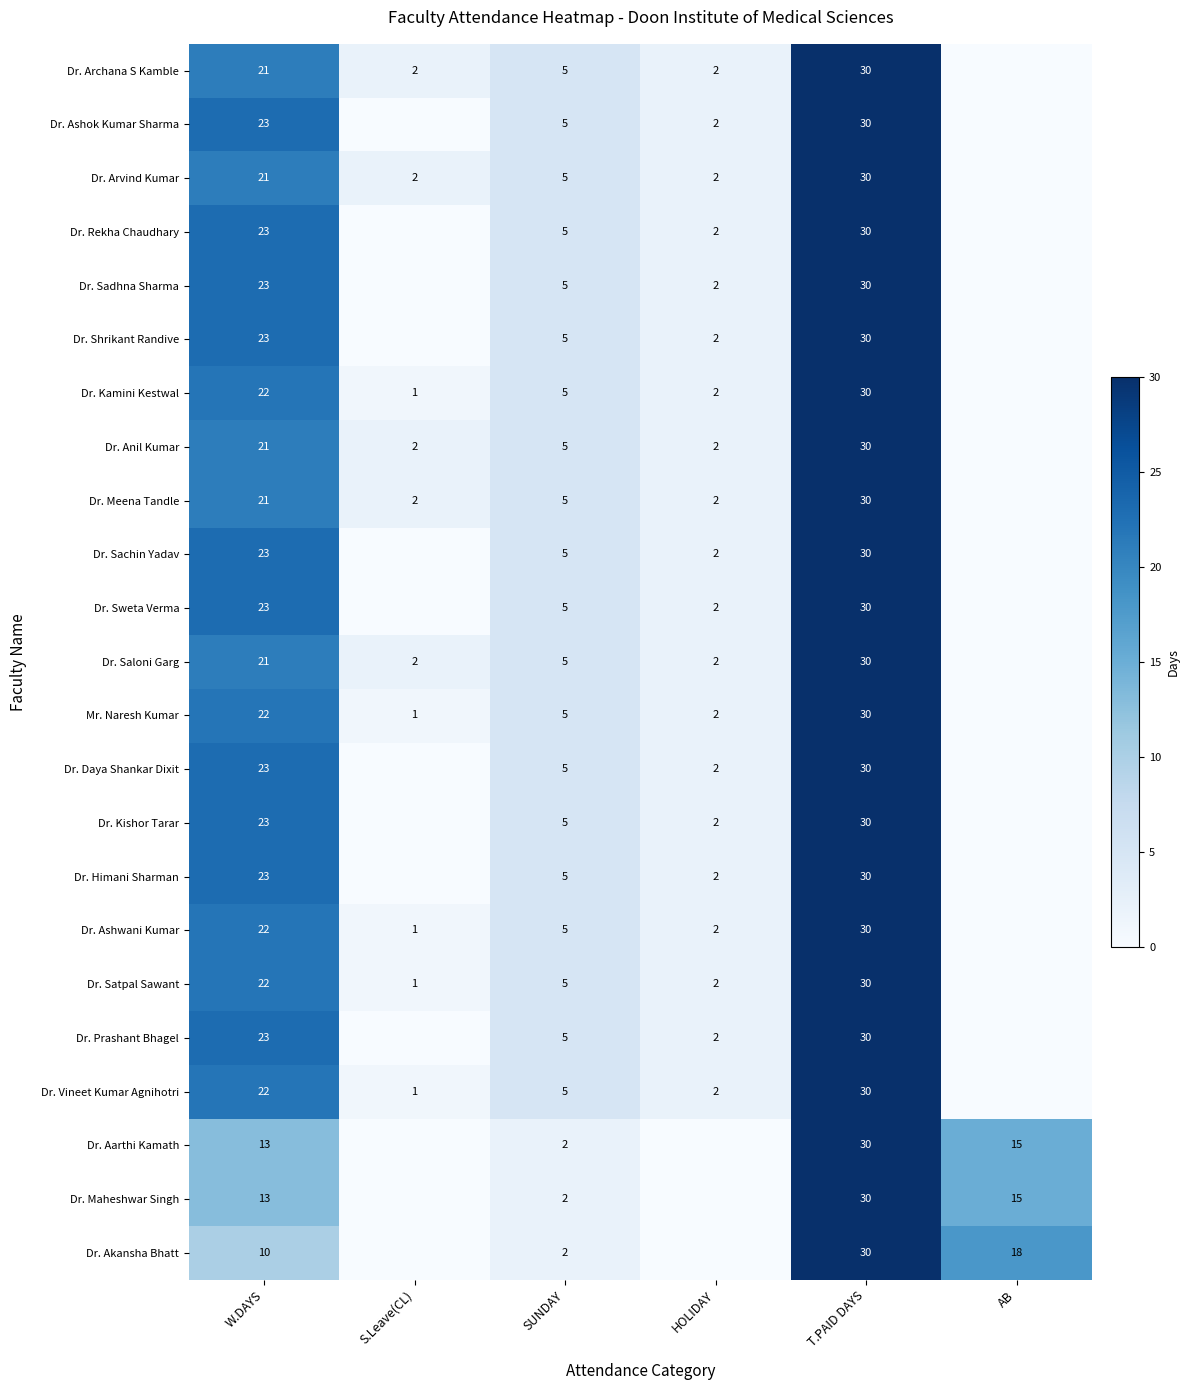

What is the total value across all series at T.PAID DAYS?

690